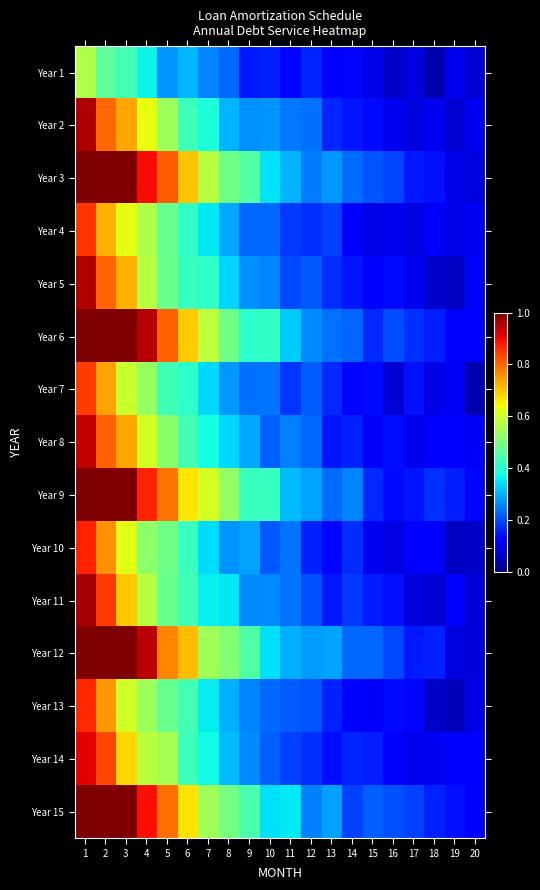

At how many categories does at least one series exceed 0?

20